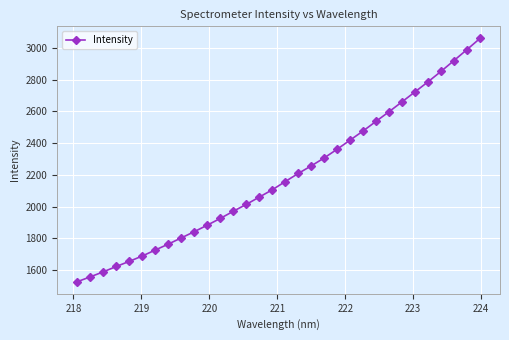

What is the value of the 27th point from the left?

2722.5